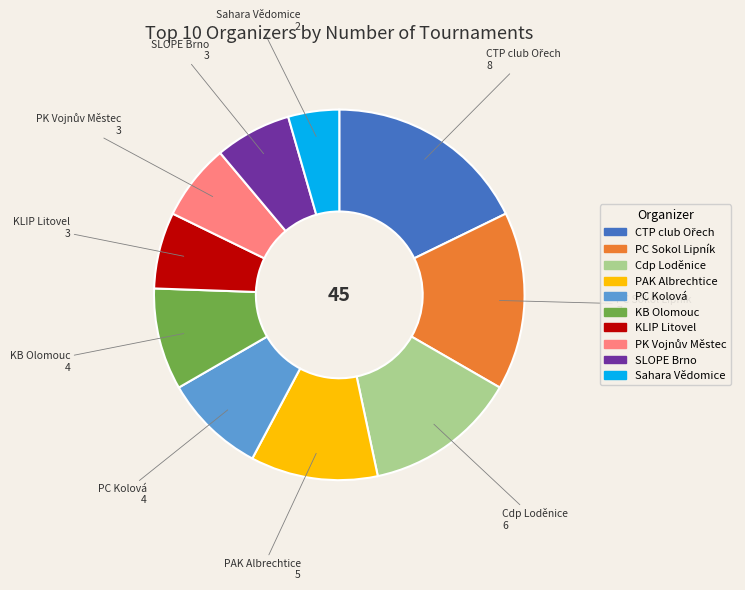

Do KLIP Litovel and PC Sokol Lipník together represent more than half of the pie?

No